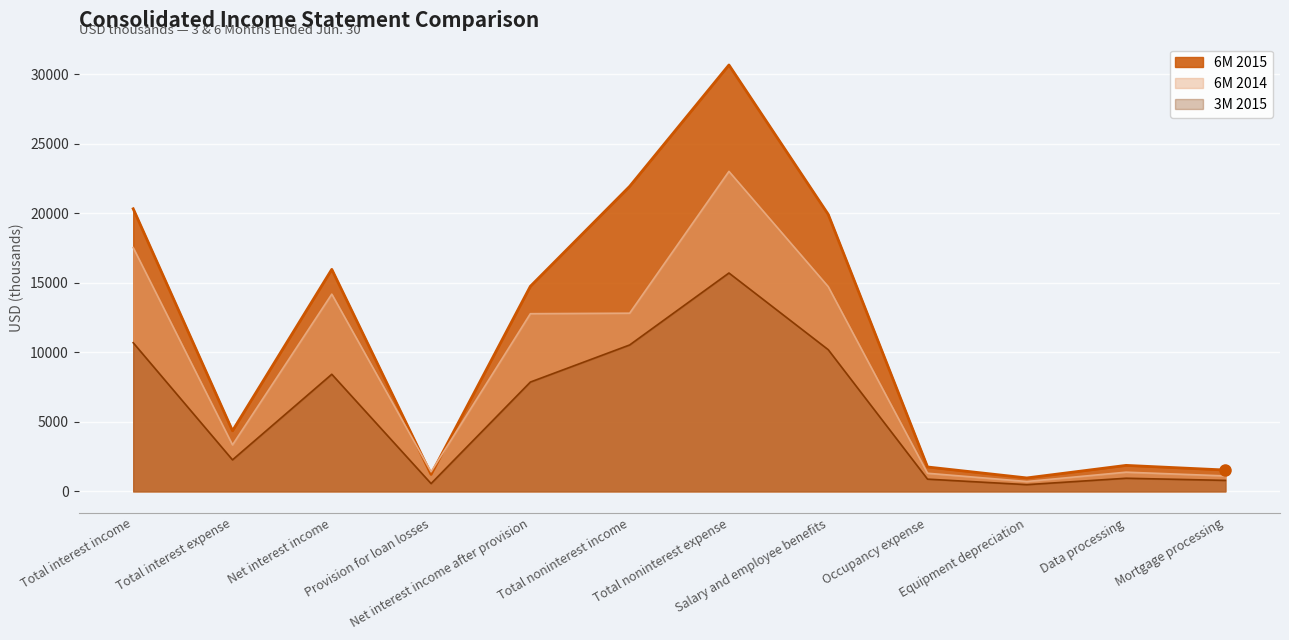

At which category does the chart reach its peak across all series?

Total noninterest expense